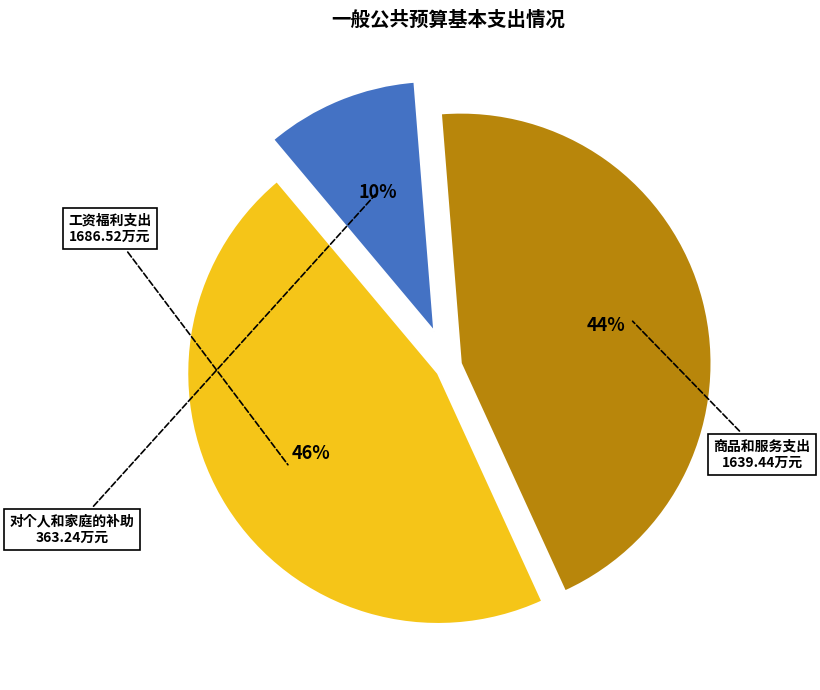

Is it true that 商品和服务支出 is 31% of the pie?

False